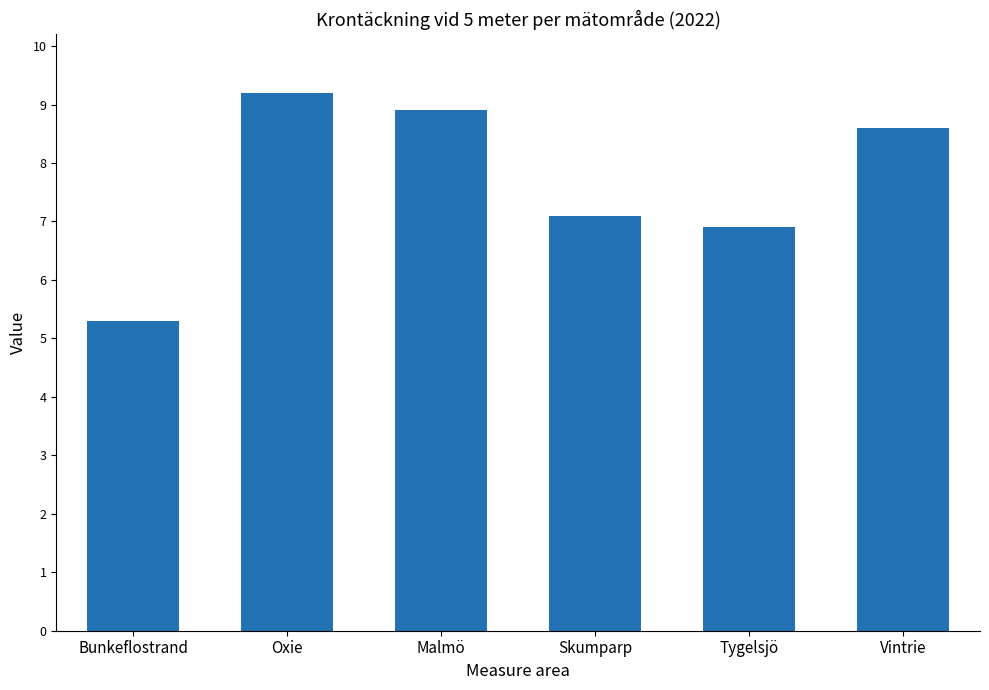

What is the sum of the values at Oxie and Vintrie?

17.8